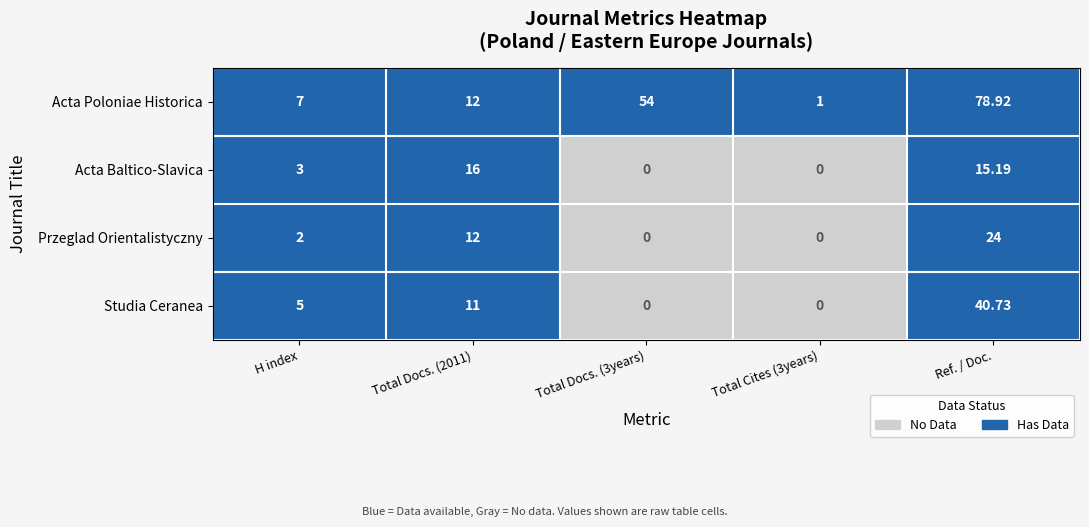

List the series in order of their peak value, highest first.

Acta Poloniae Historica, Studia Ceranea, Przeglad Orientalistyczny, Acta Baltico-Slavica